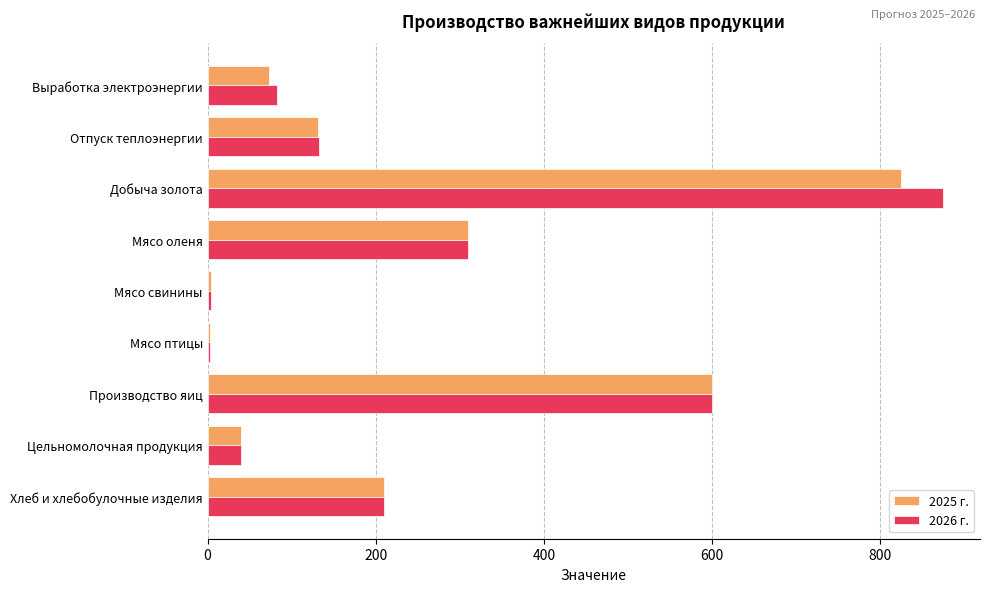

What is the total value across all series at Добыча золота?

1700.0